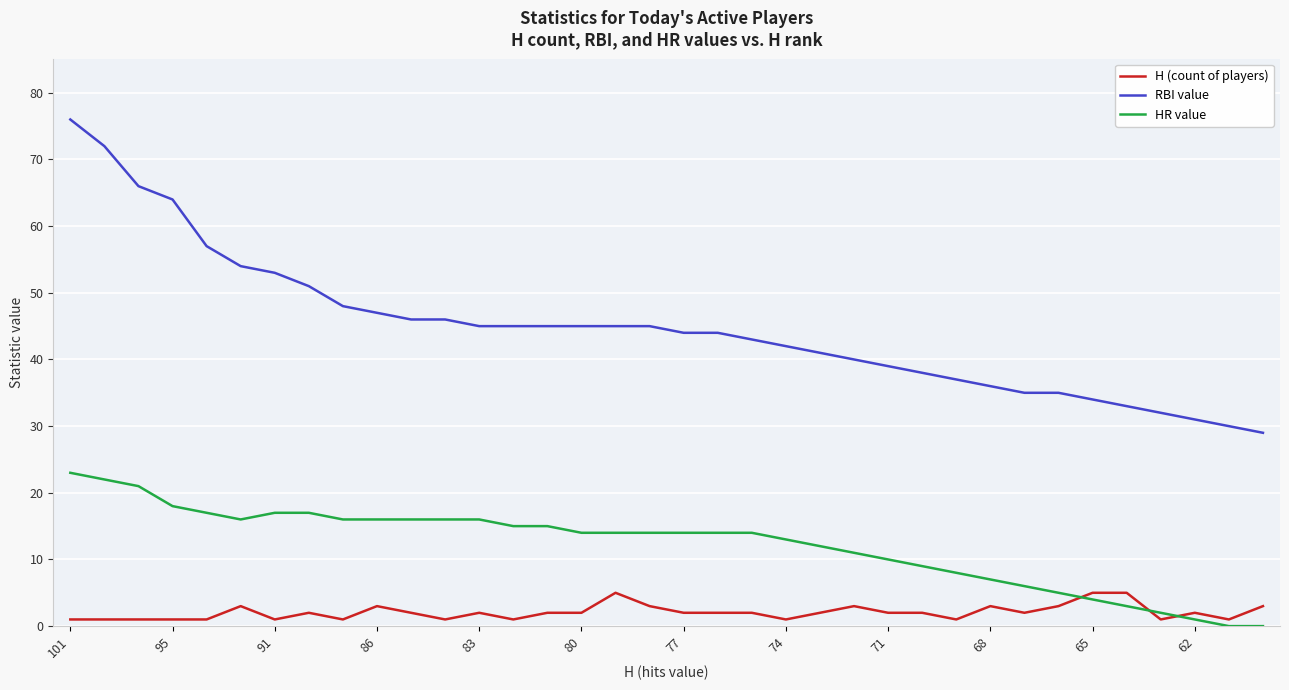

Which series has the widest spread of values?

RBI value